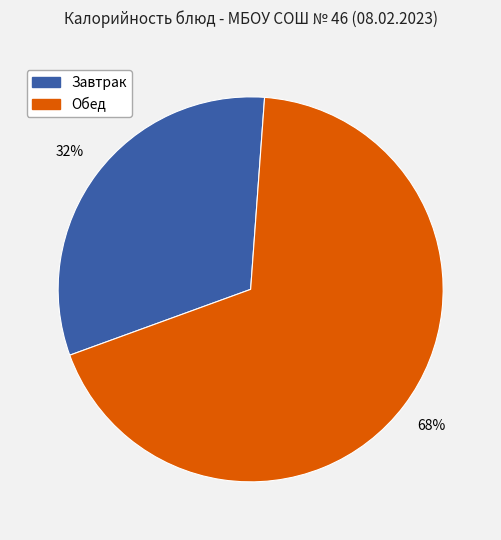

The Завтрак slice represents 32% of the pie. True or false?

True